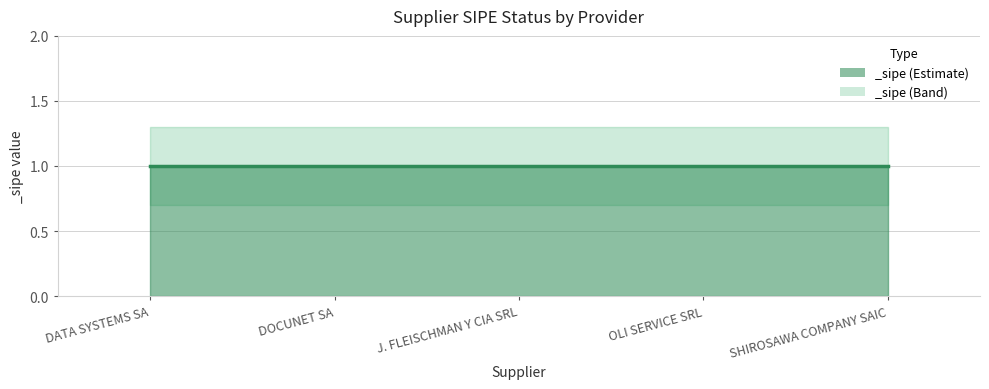

Is it true that _sipe_upper equals 1.3 at DOCUNET SA?

True